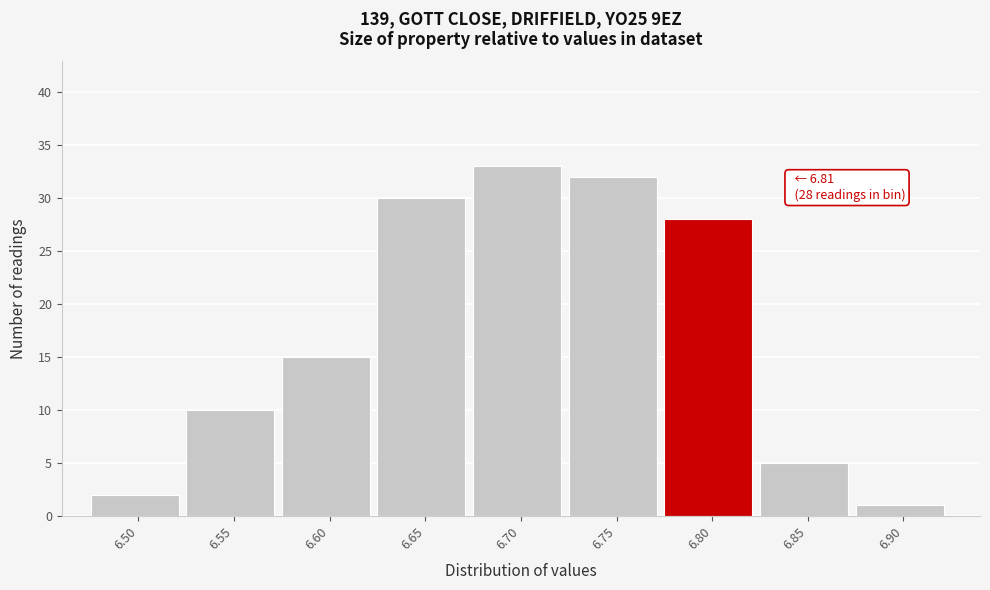

Reading right to left, list all the values displayed in this chart.

1	5	28	32	33	30	15	10	2